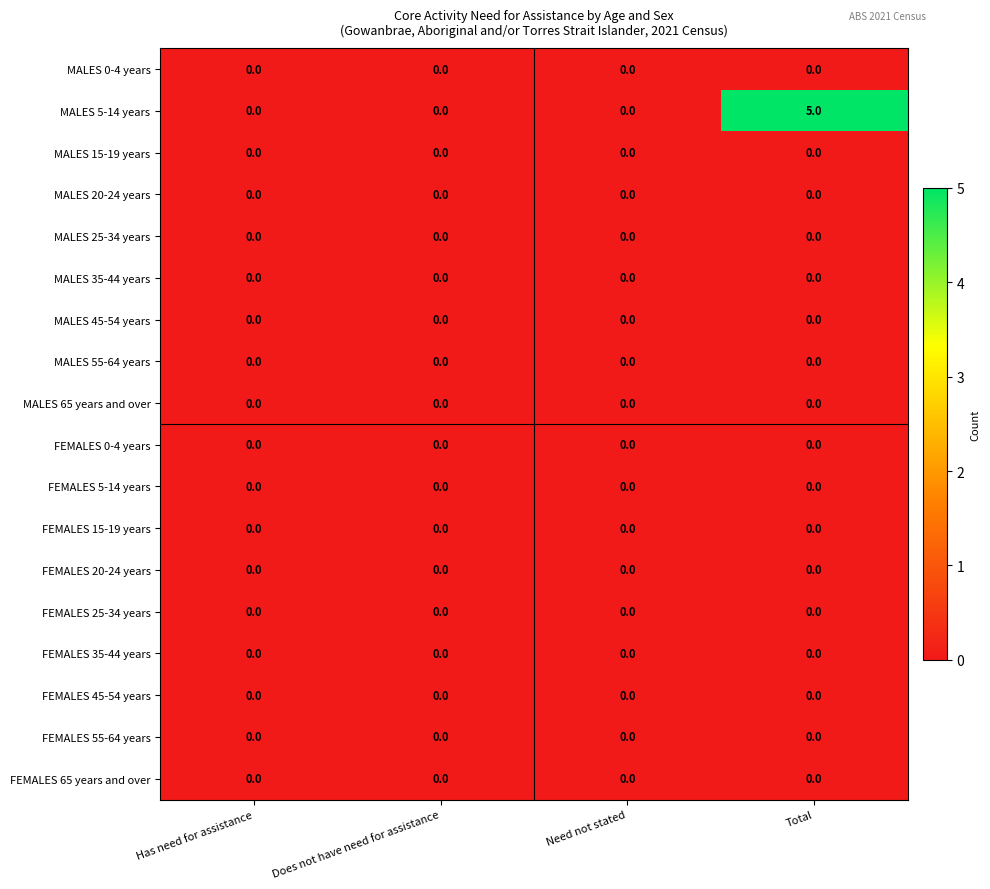

Which series has the largest total across all categories?

MALES 5-14 years